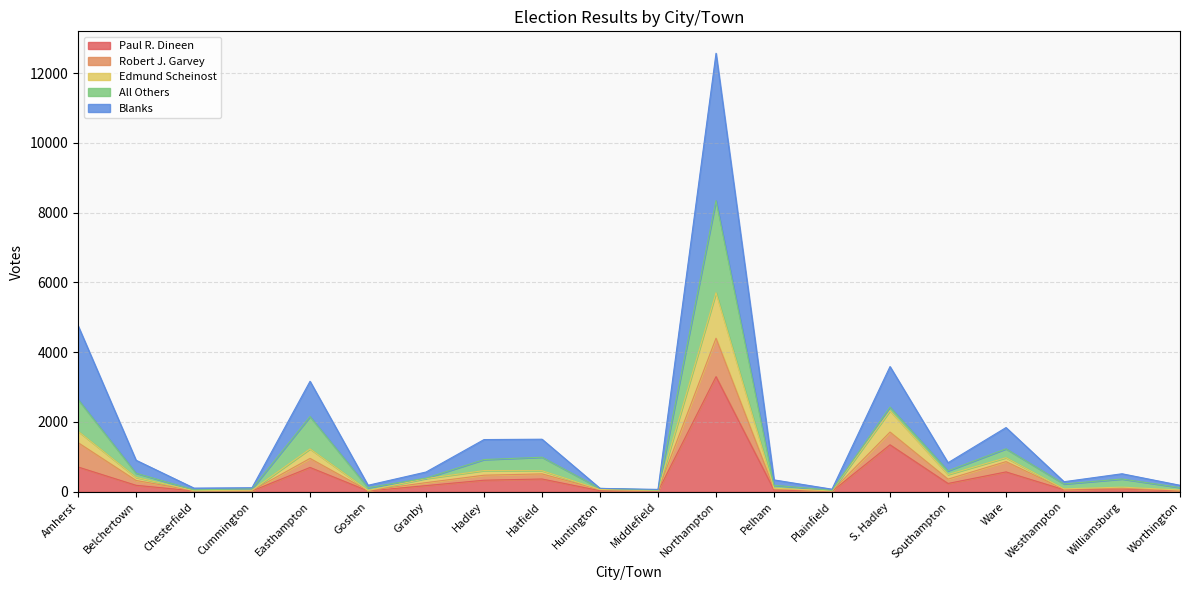

At which category does the chart reach its minimum across all series?

Plainfield